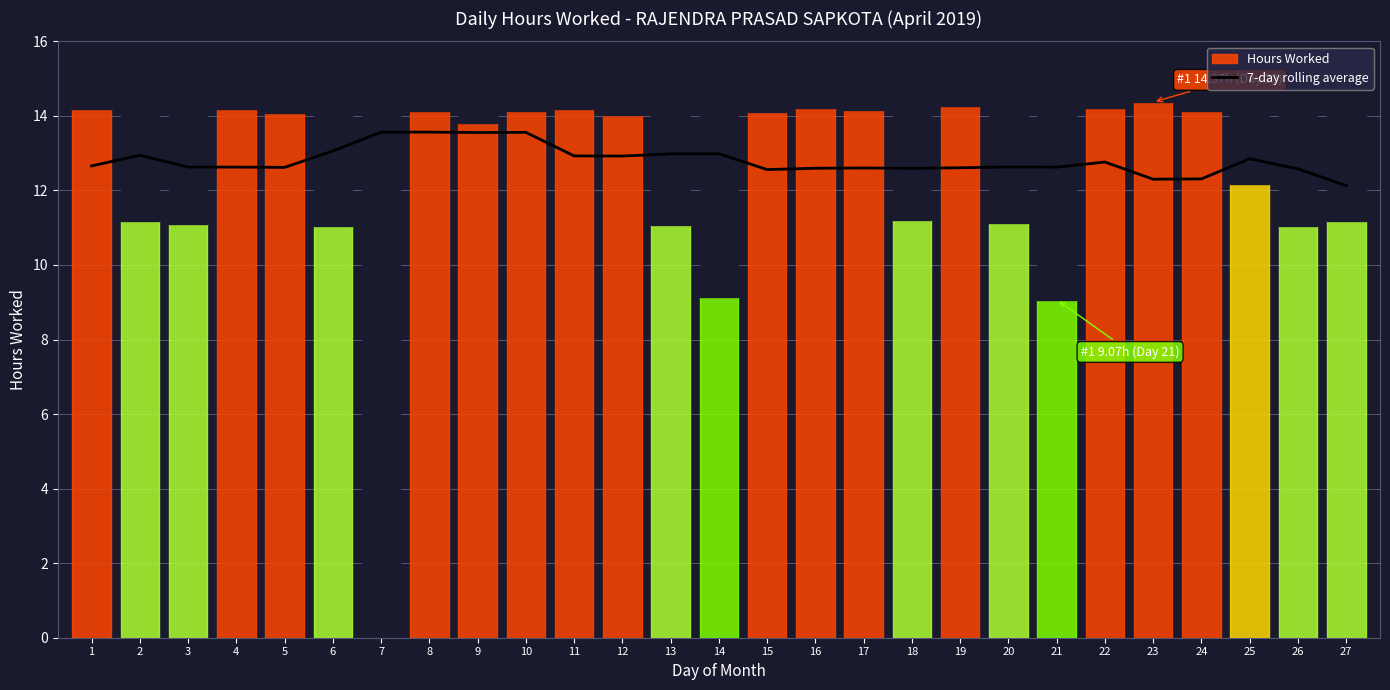

What is the average value?

12.8